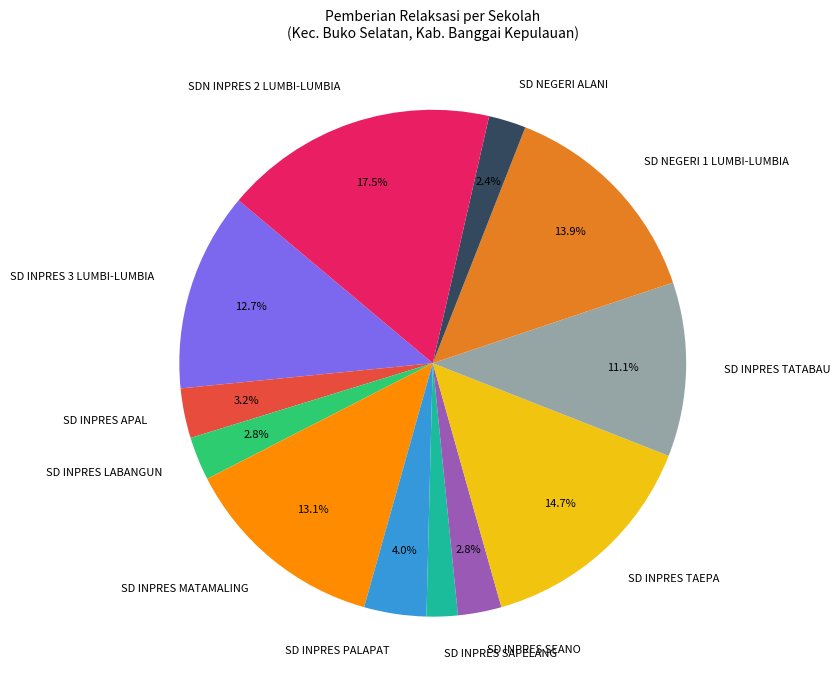

Do SD INPRES TATABAU and SD INPRES TAEPA together represent more than half of the pie?

No